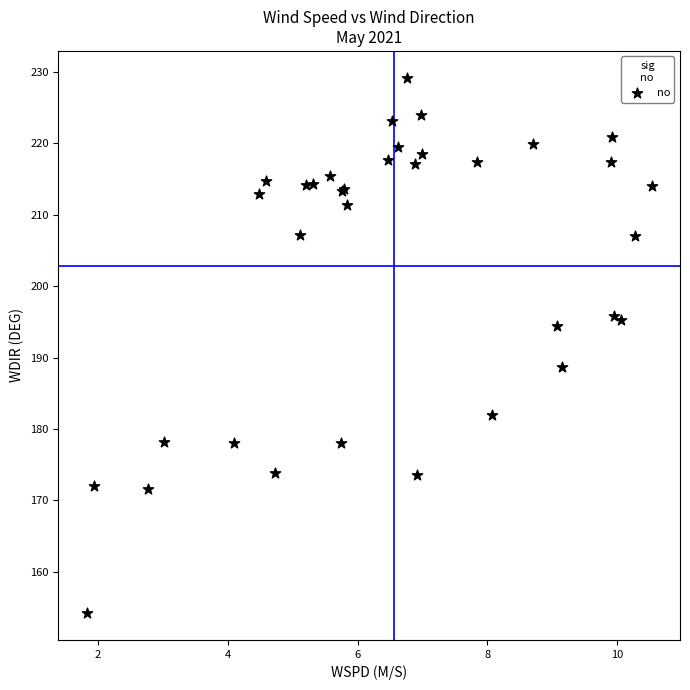

What Y value in the scatter plot is closest to 191?

188.7